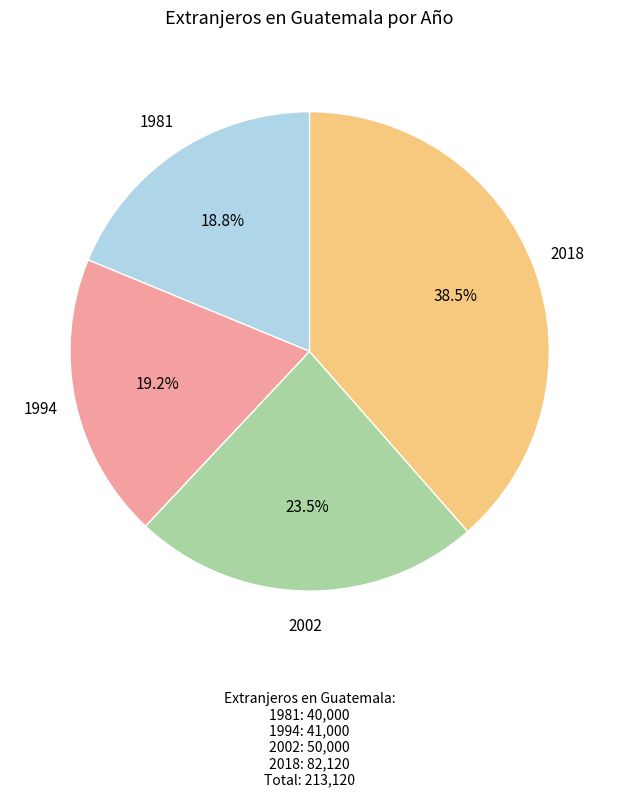

Does any single category account for the majority?

No